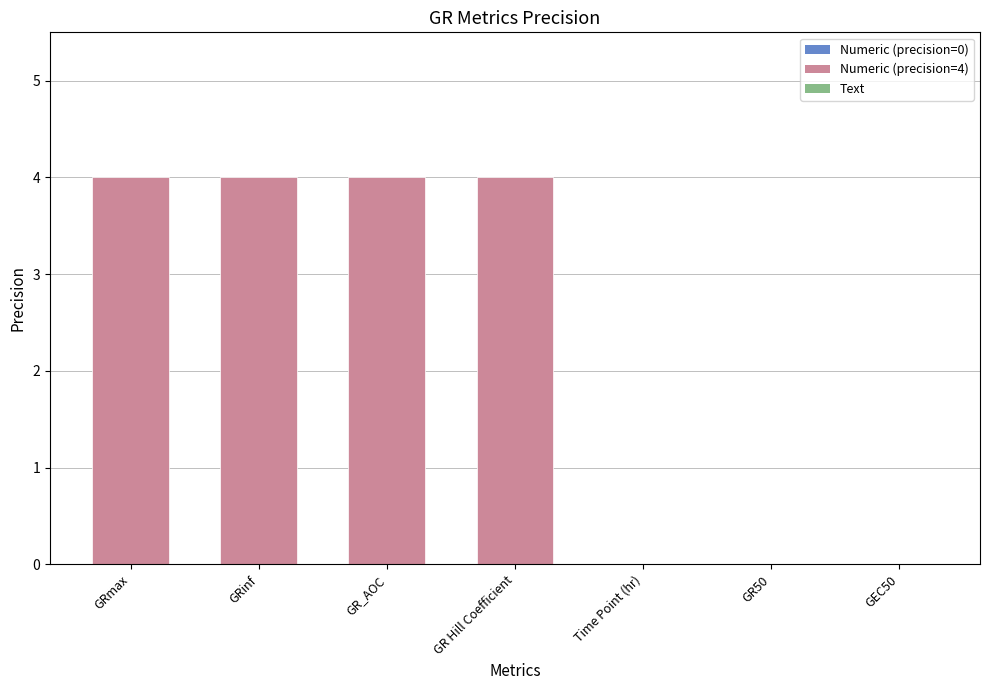

How many categories are shown in the chart?

7